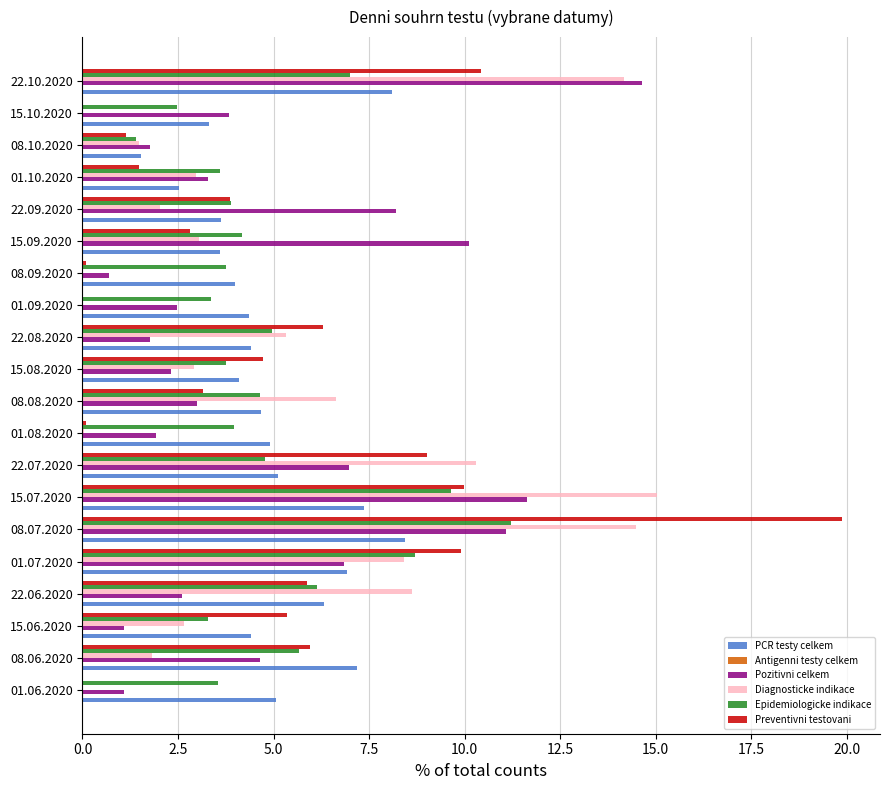

What is the highest value of the Epidemiologicke indikace series?

11.2